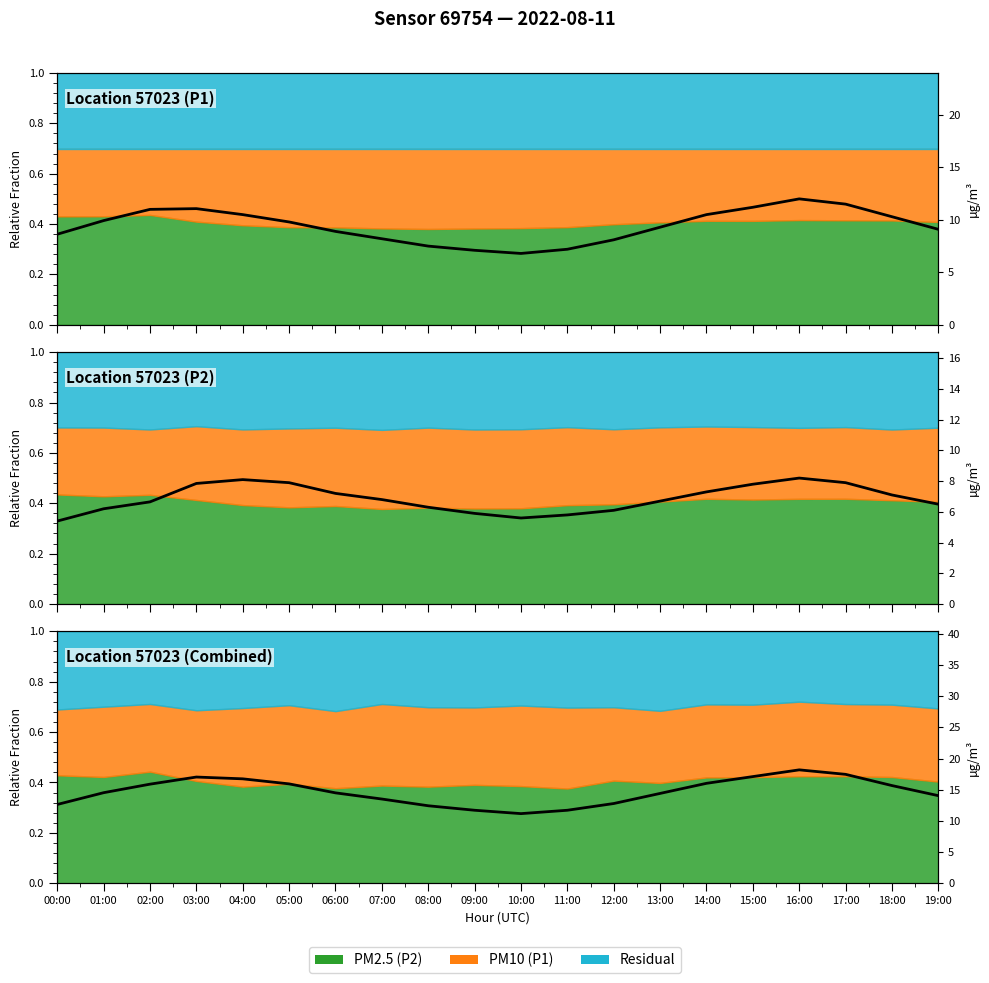

What is the change in value from 05:00 to 14:00?

+0.1